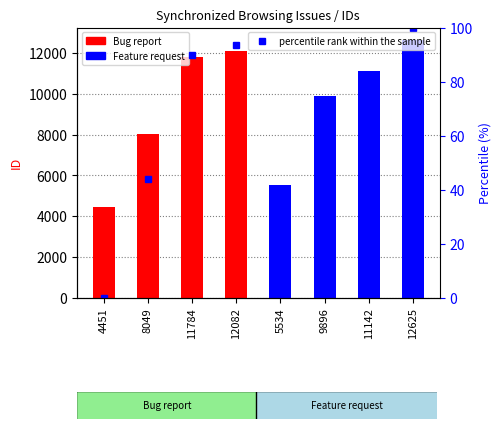

Reading right to left, what are all the values shown in this chart?

100.0	81.9	66.6	13.2	93.4	89.7	44.0	0.0